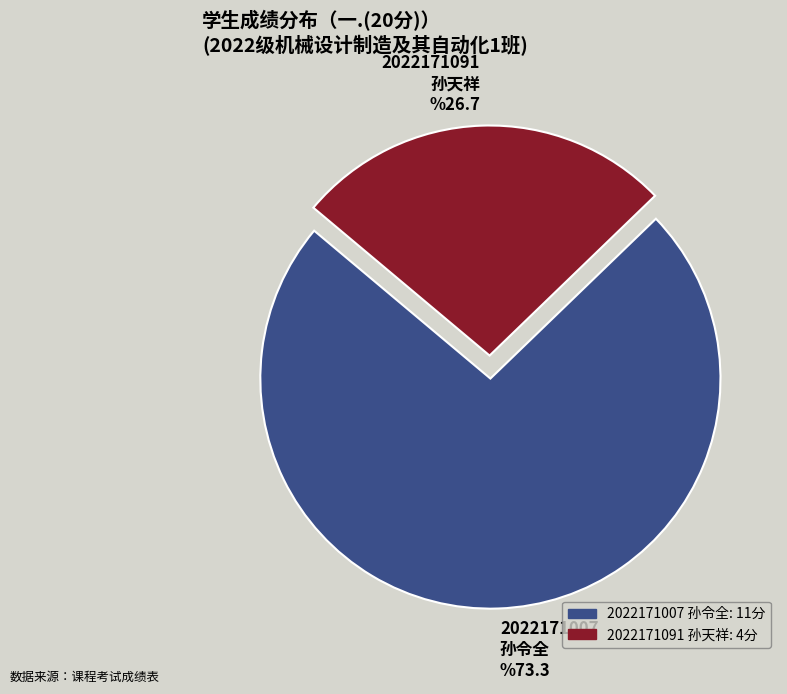

Does any single category account for the majority?

Yes